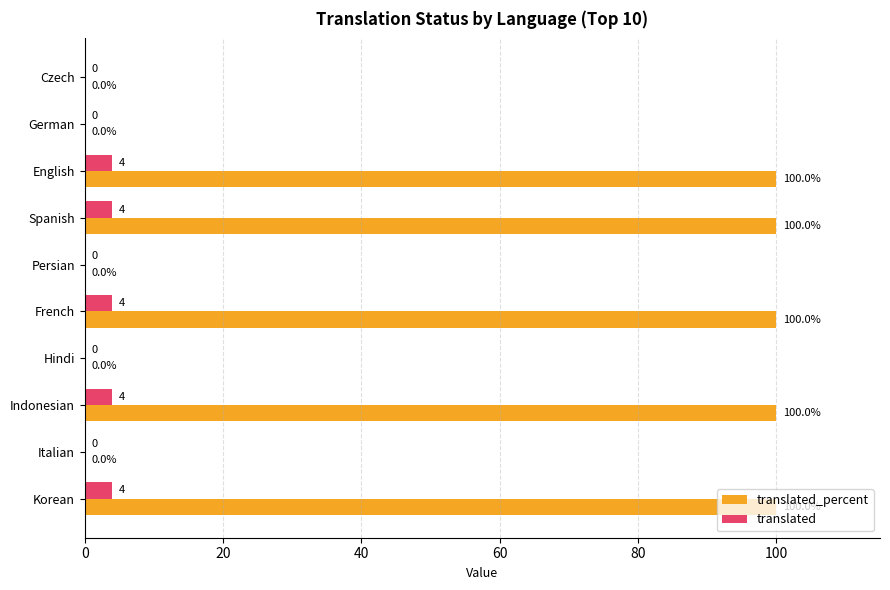

What is the maximum value shown in the chart?

100